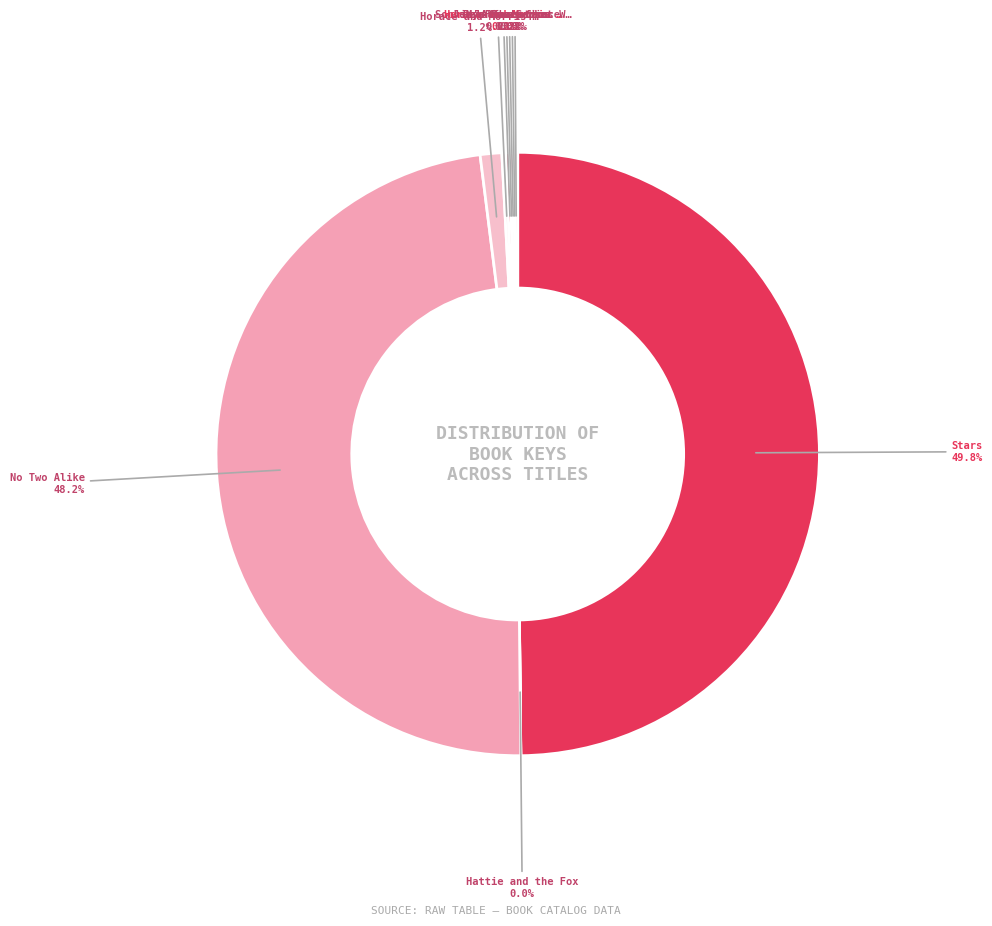

Is there any slice that represents more than half of the pie?

No